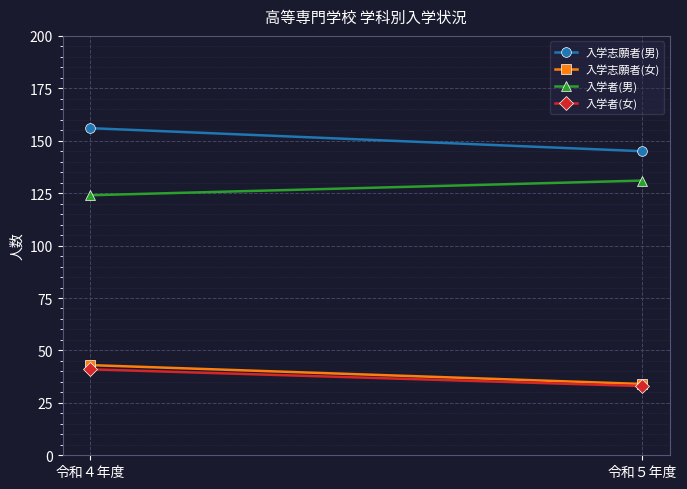

At 令和５年度, list the series in order from largest to smallest.

入学志願者(男), 入学者(男), 入学志願者(女), 入学者(女)